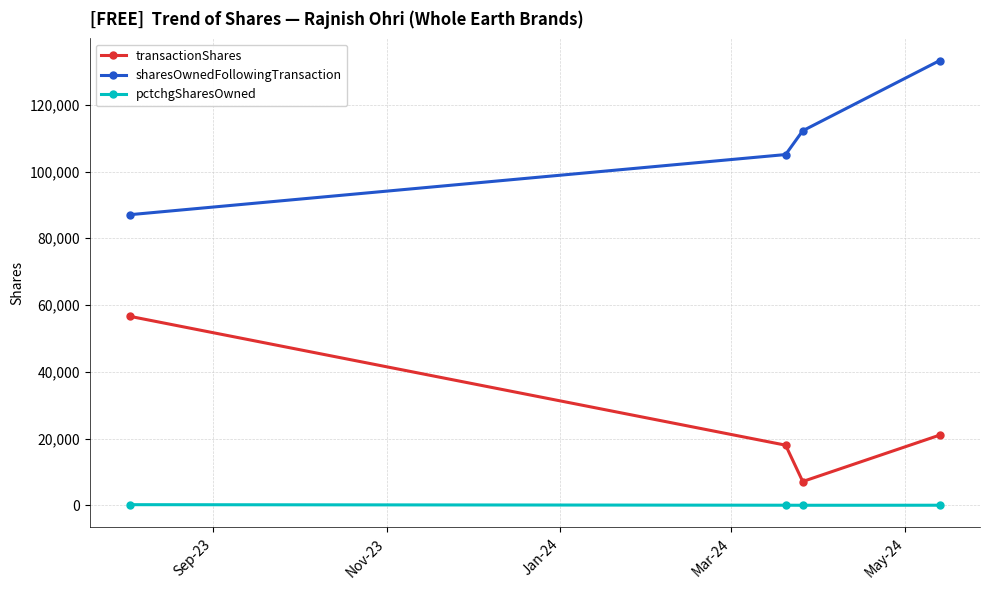

What is the value of the pctchgSharesOwned point at the 1st from the left?

186